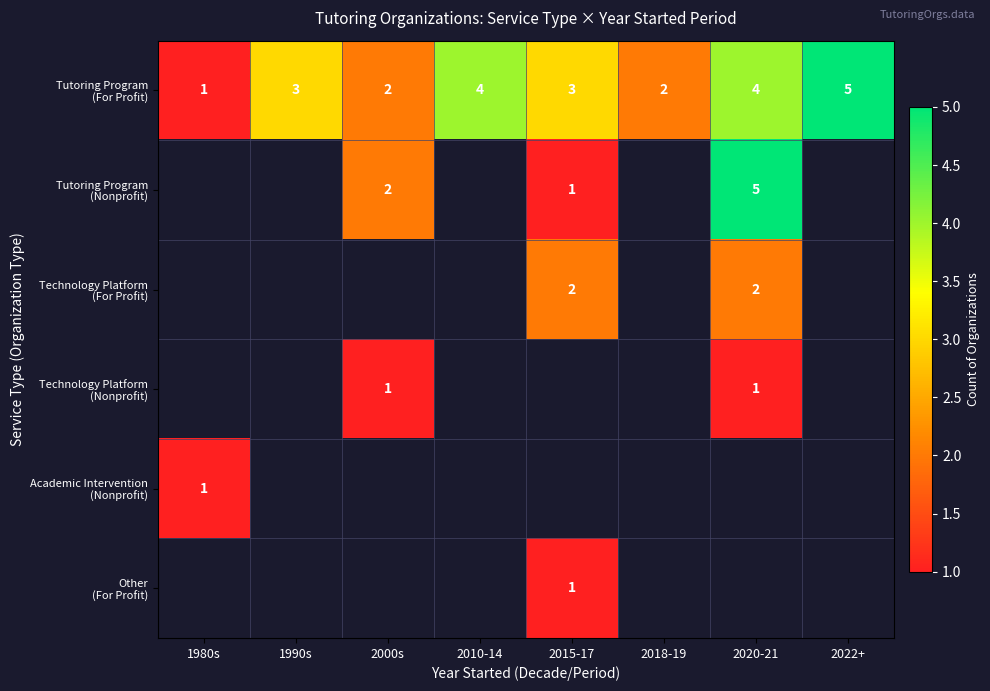

What is the difference between the highest and lowest values at 2015-17?

2.0